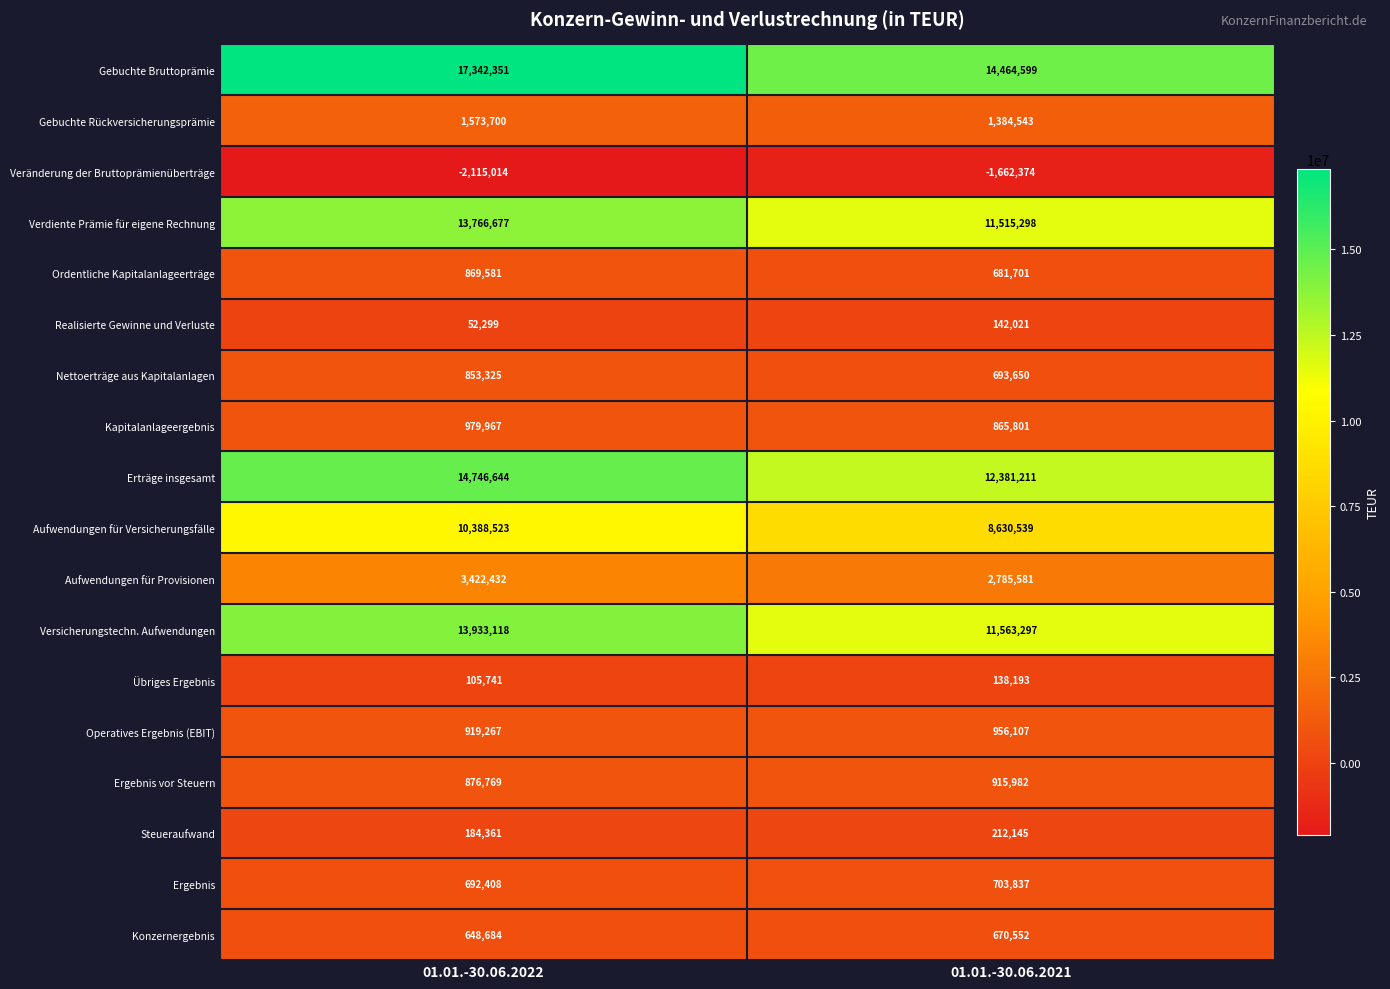

What is the sum of the Kapitalanlageergebnis values at 01.01.-30.06.2021 and 01.01.-30.06.2022?

1845768